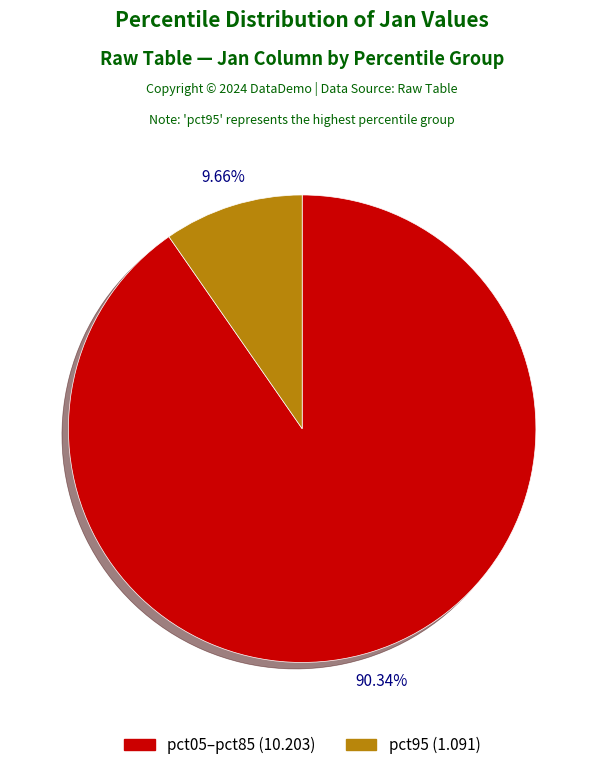

Count the number of slices in the pie.

2